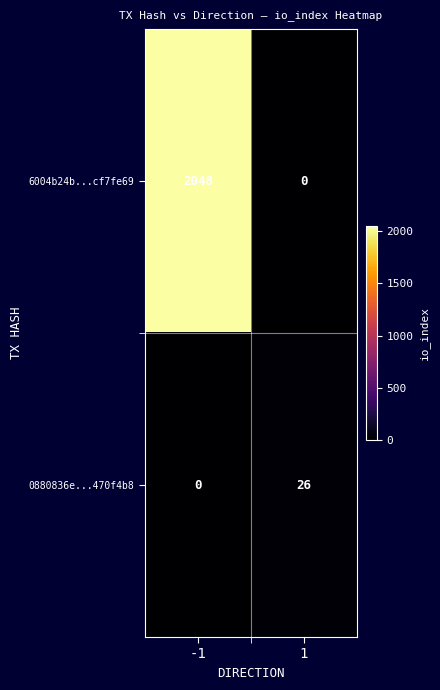

Rank the series at 1 from lowest to highest value.

6004b24b...cf7fe69, 0880836e...470f4b8